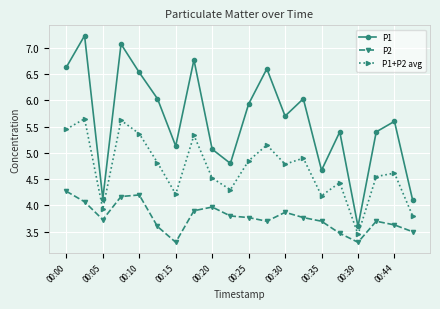

What is the maximum value shown in the chart?

7.2